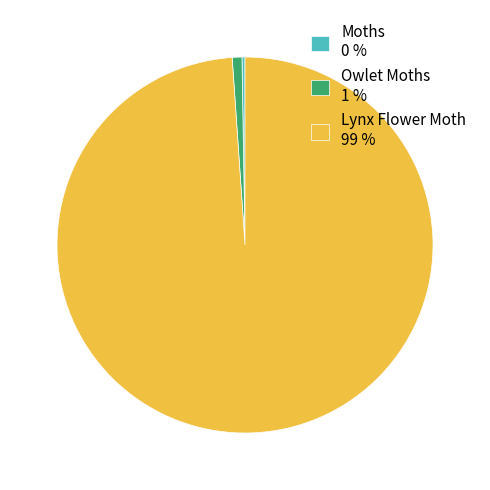

Which slice is the largest?

Lynx Flower Moth